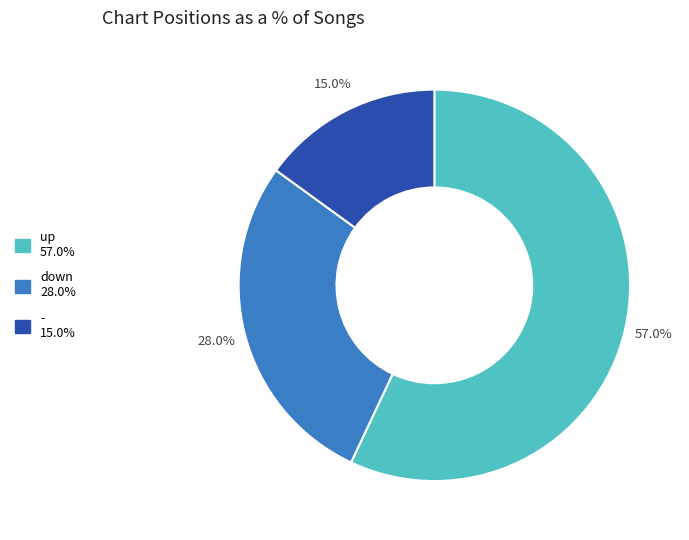

How many segments does this pie chart have?

3